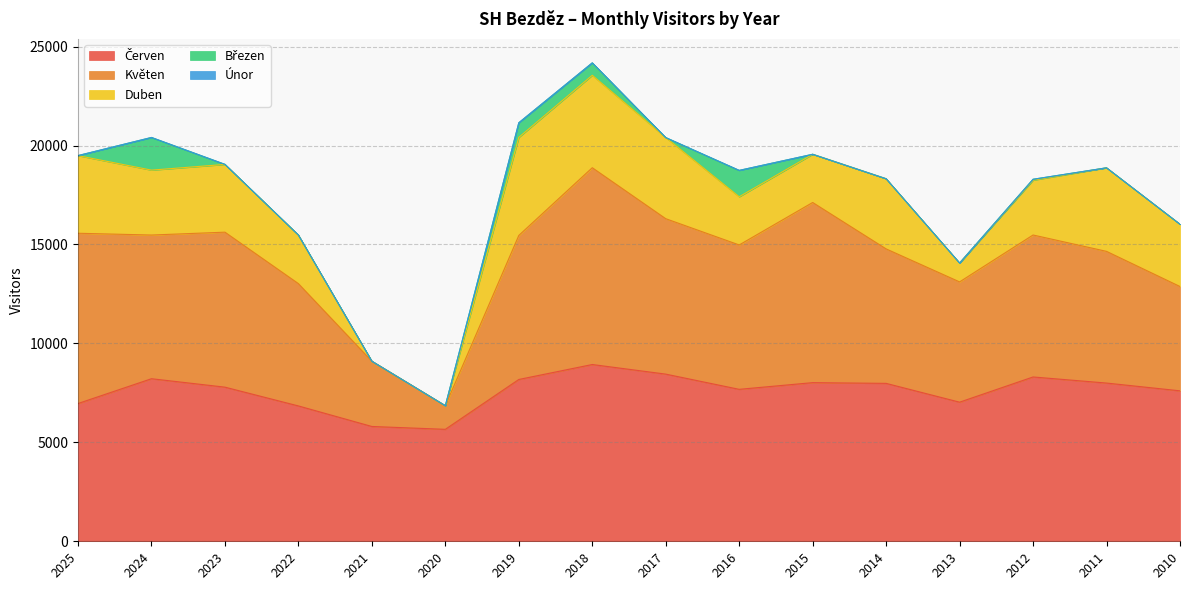

Is the value of Březen at 2018 greater than the value of Květen at 2014?

No